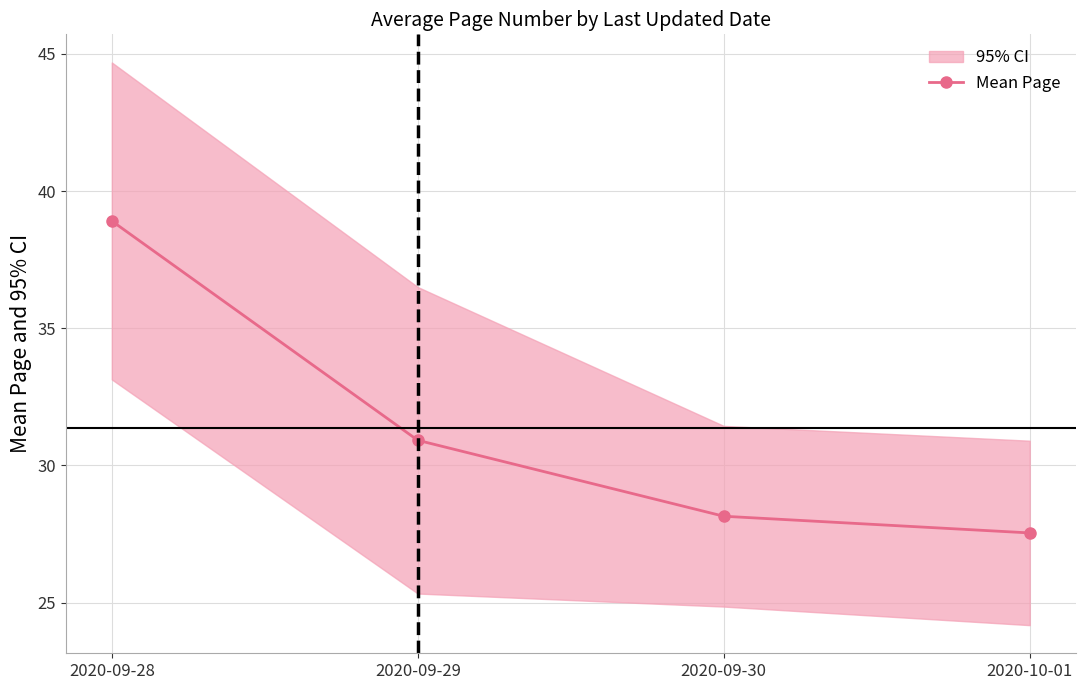

Rank the categories by value from lowest to highest.

2020-10-01, 2020-09-30, 2020-09-29, 2020-09-28